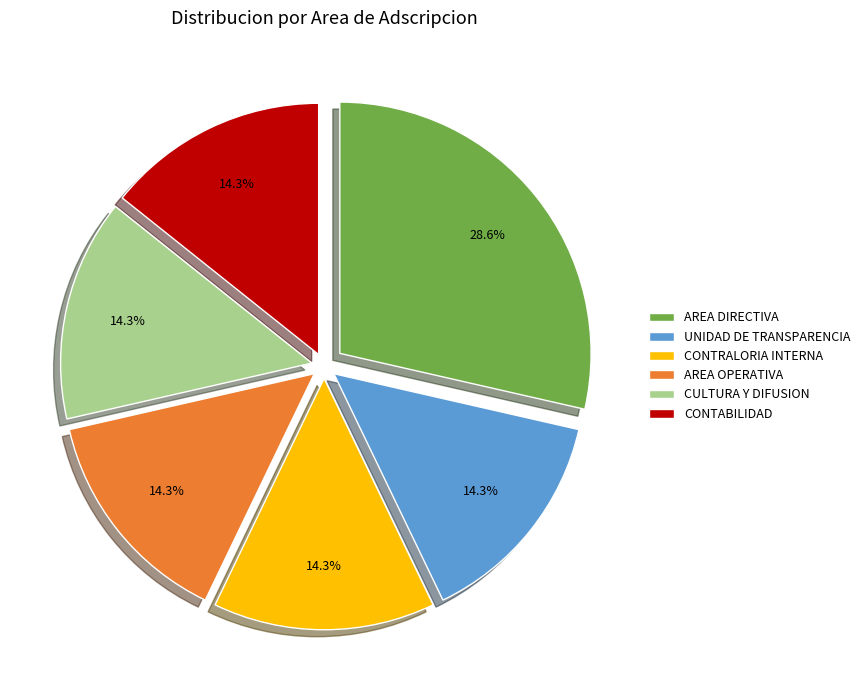

To the nearest percent, what is the difference between the largest and smallest slice percentages?

14%